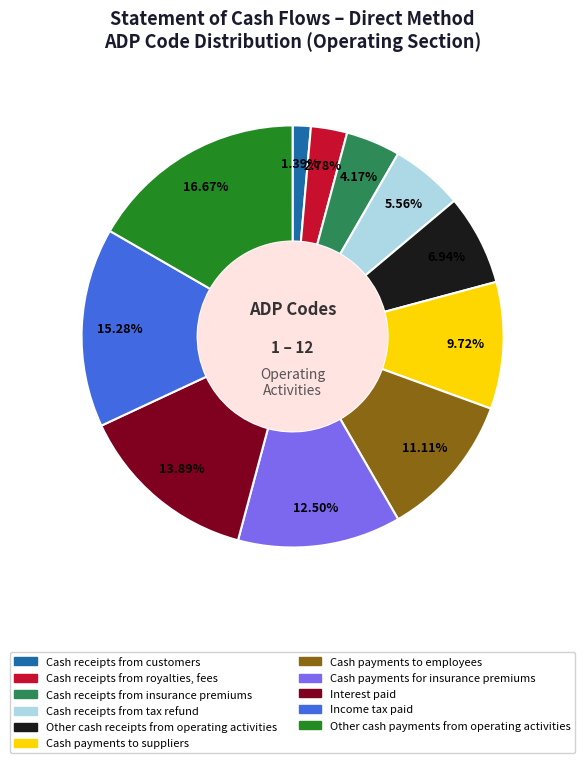

True or false: Cash payments to suppliers accounts for 1% of the total.

False